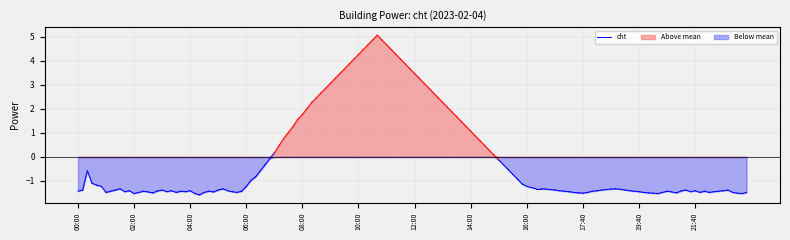

What is the sum of all values?

-2.8